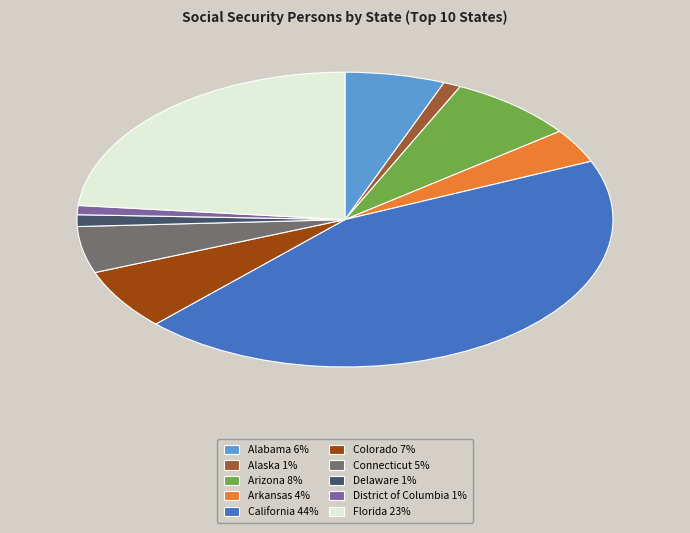

Combined, do Florida and Arkansas account for over 50%?

No